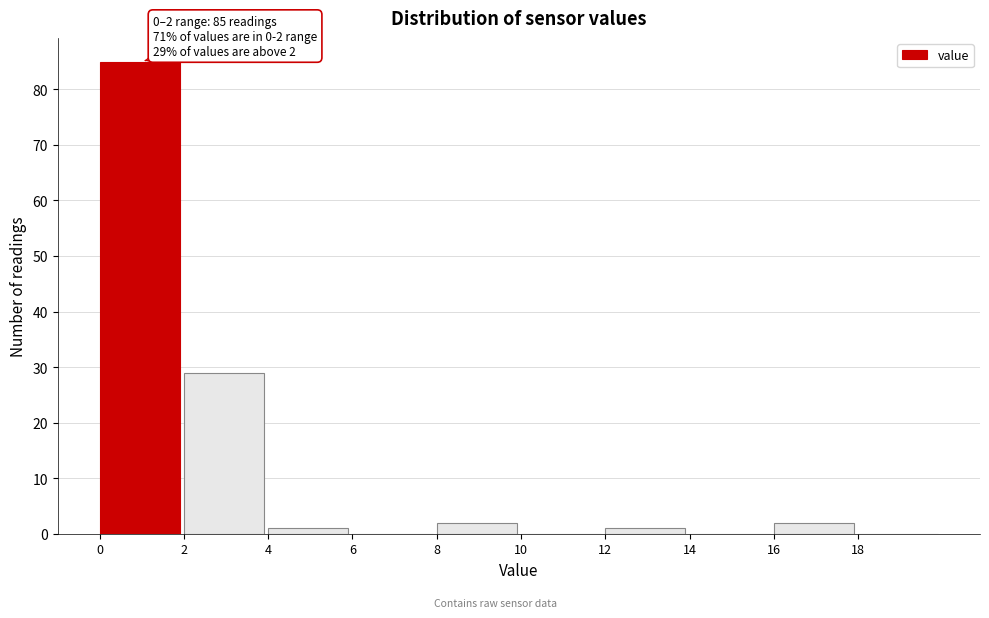

Which range on the x-axis has the tallest bar?

0 to 2